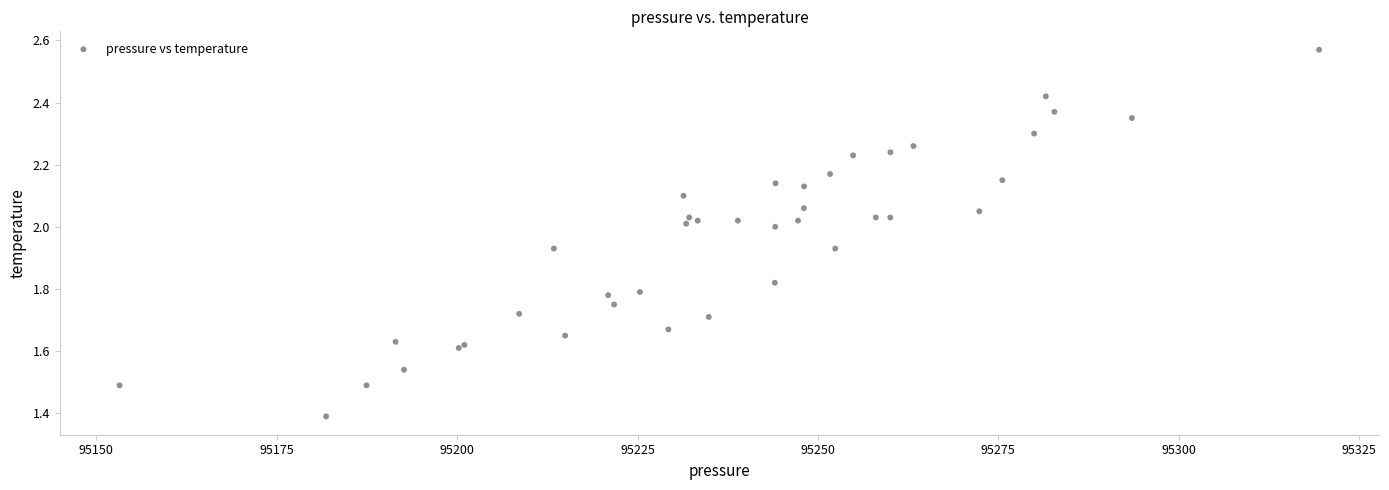

What Y value in the scatter plot is closest to 1?

1.4